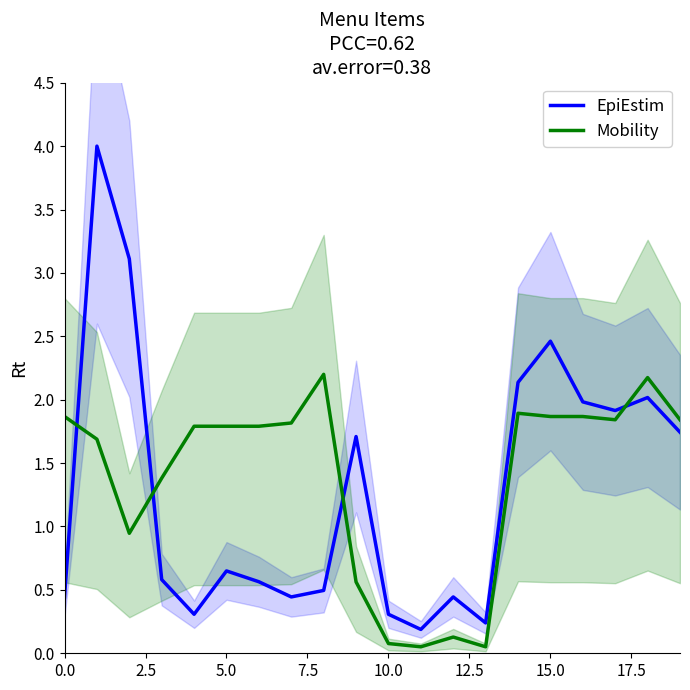

What are all the series names shown in the legend?

EpiEstim, Mobility